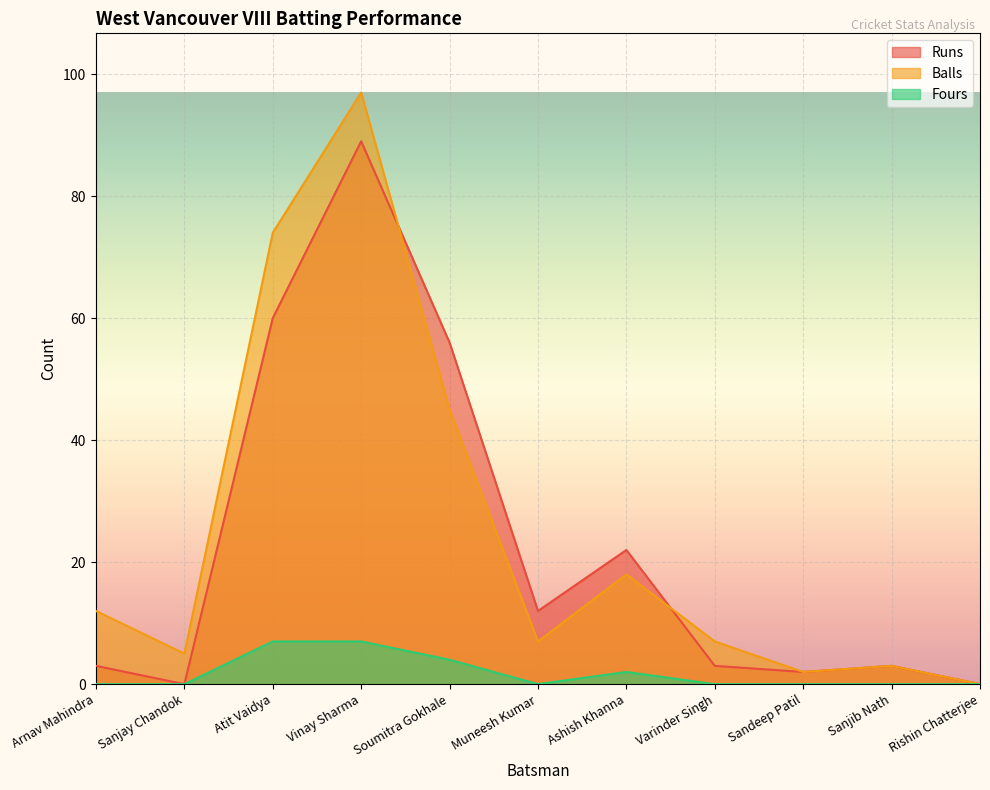

What is the label of the 6th point from the right?

Muneesh Kumar